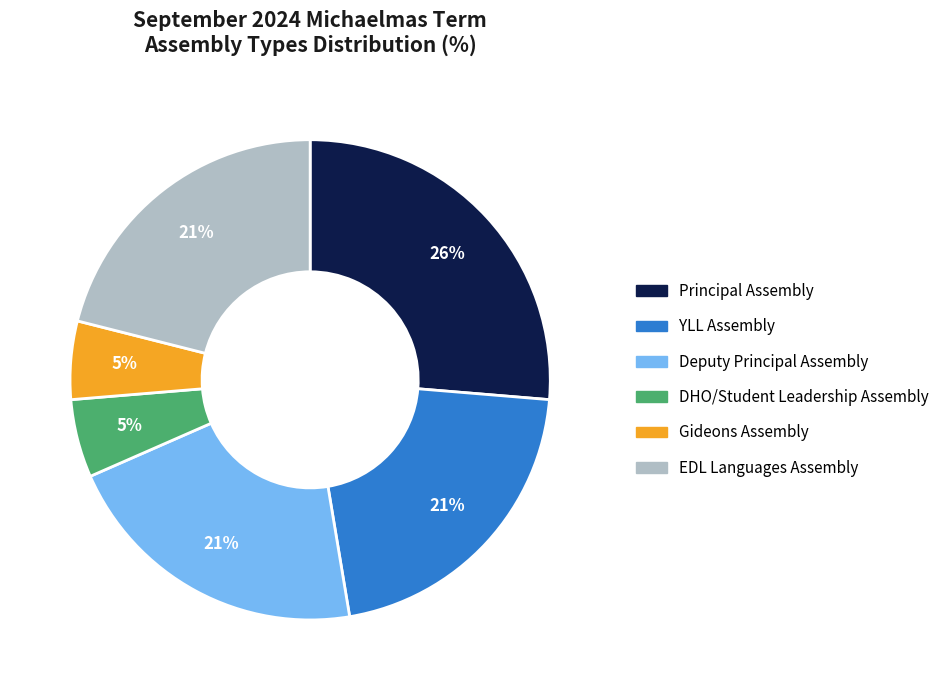

Is the sum of YLL Assembly and Deputy Principal Assembly greater than half?

No